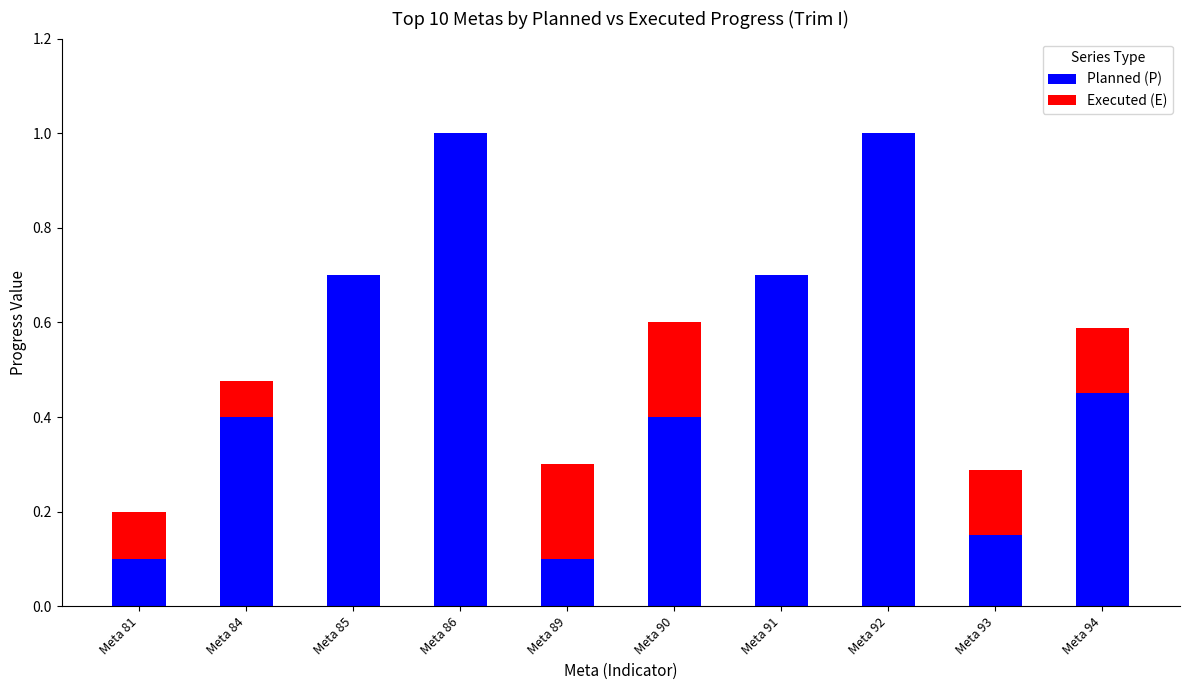

What is the sum of the Planned (P) values at Meta 85 and Meta 91?

1.4